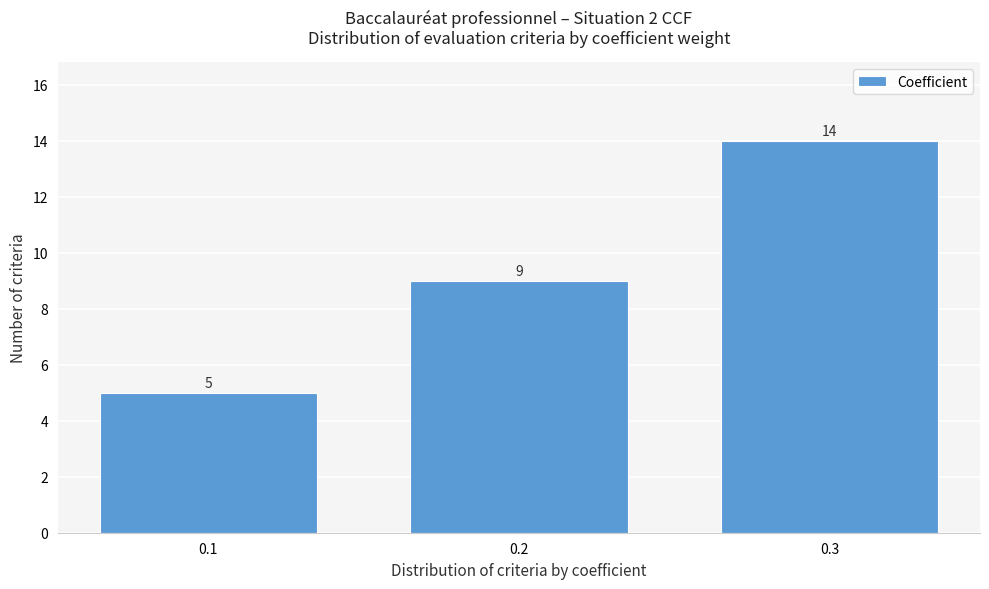

Reading left to right, transcribe all the data shown in this chart.

5	9	14